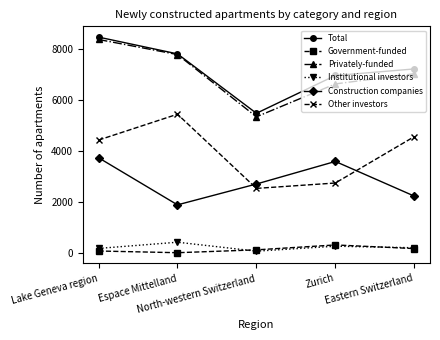

Is the value of Construction companies at Zurich greater than the value of Other investors at Lake Geneva region?

No